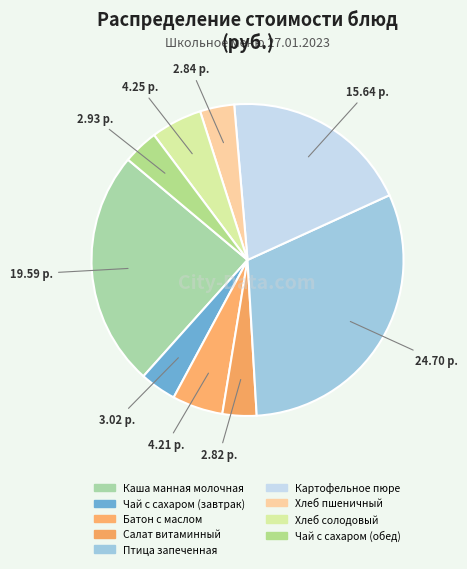

To the nearest percent, what is the average slice percentage?

11%